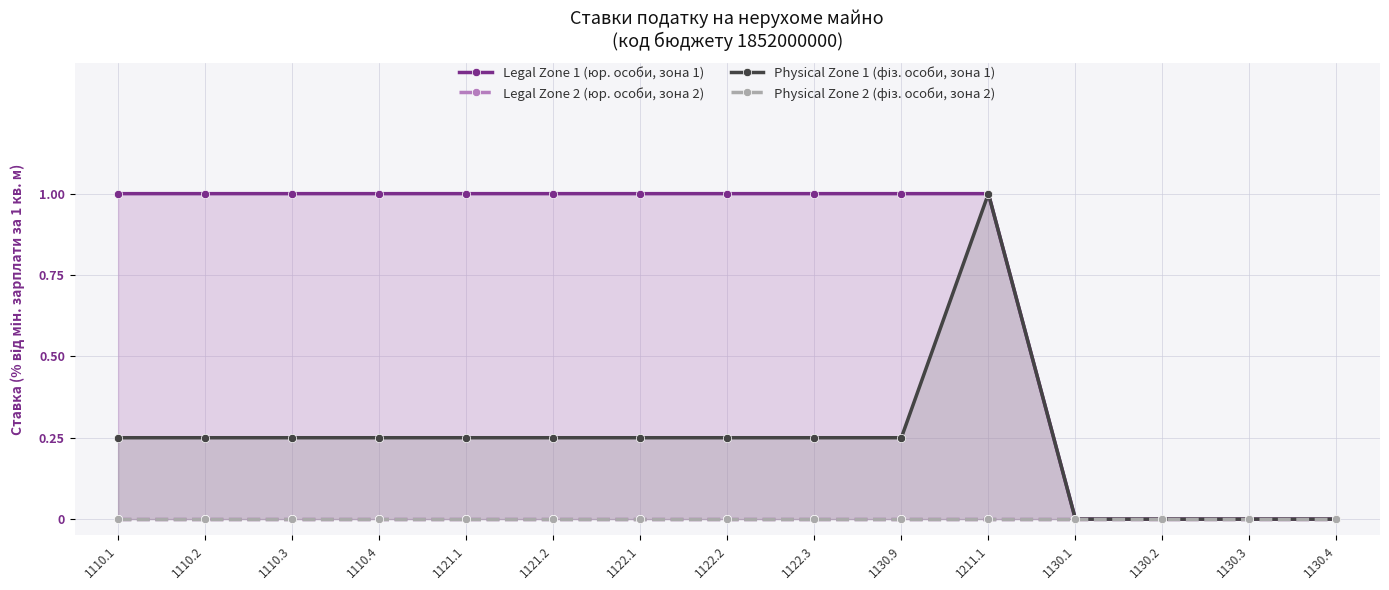

At how many categories does at least one series exceed 0?

11